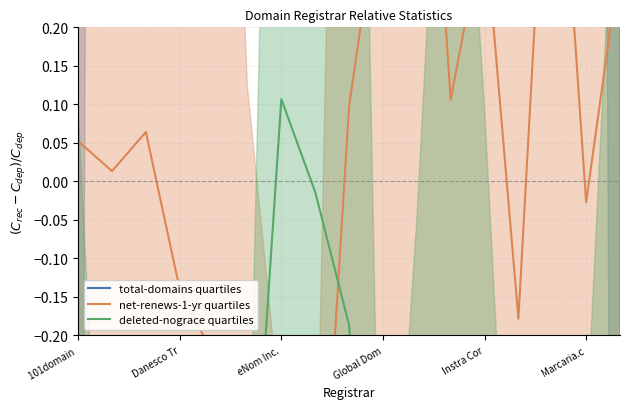

What is the sum of all deleted-nograce quartiles values?

-10.1